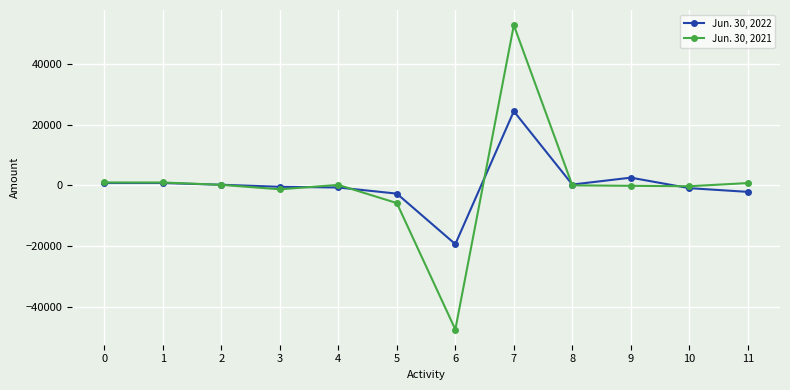

At which category is the sum across all series the highest?

7